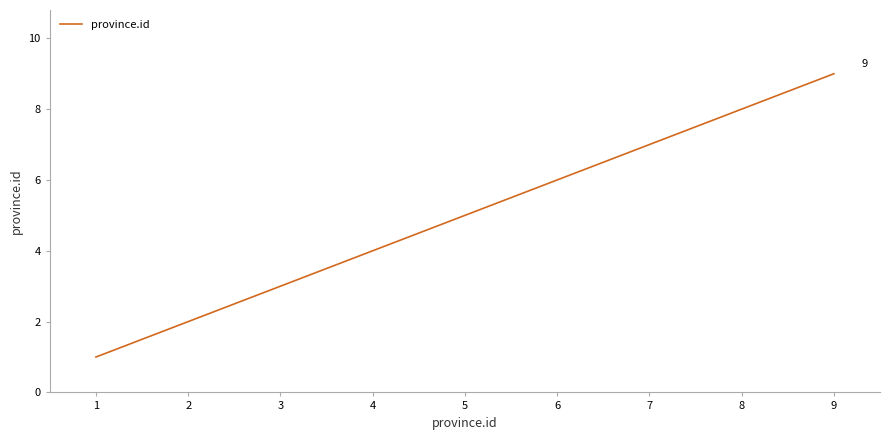

What is the difference between the maximum and minimum values?

8.0